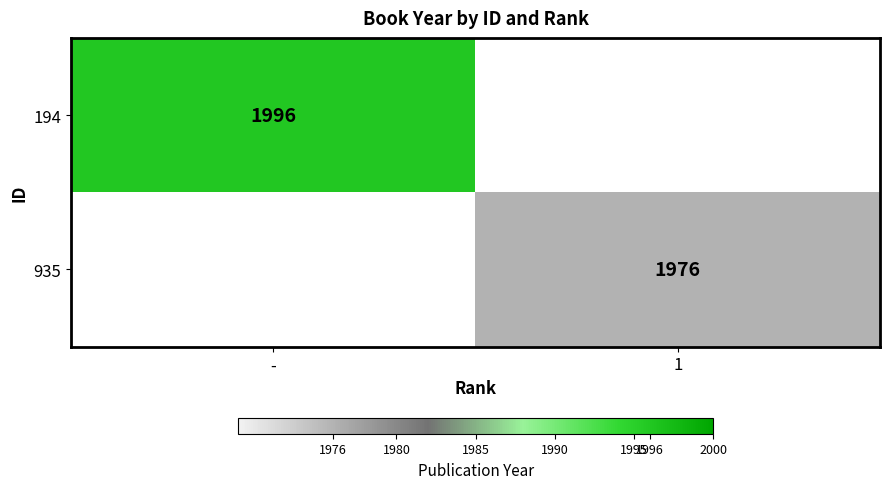

The 935 series shows 2726.0 at 1. True or false?

False